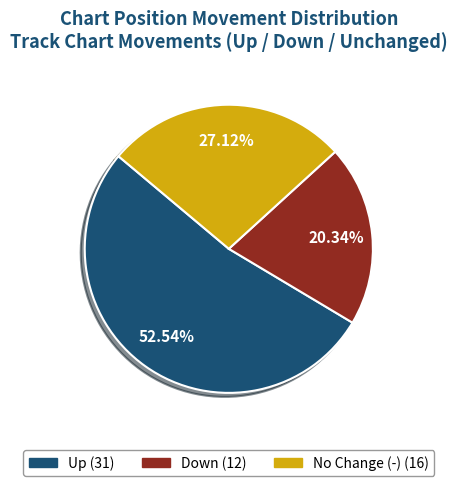

Count the number of slices in the pie.

3